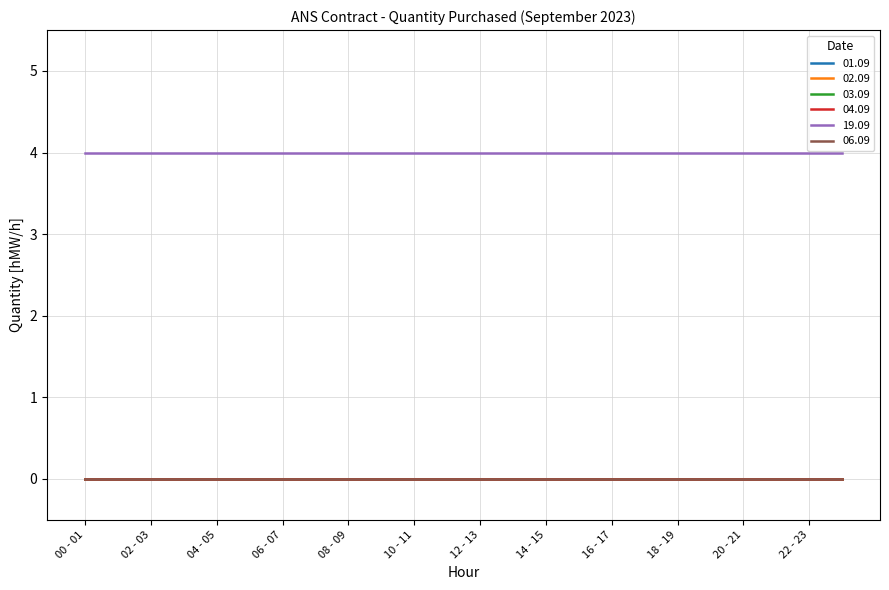

Does the chart display data point markers on the line(s)?

No